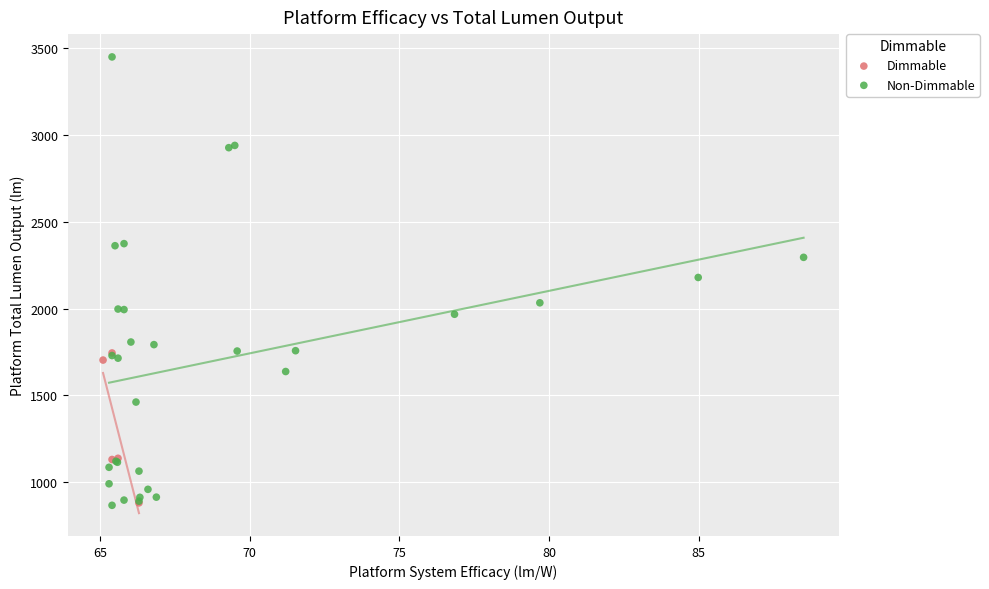

Which series reaches the maximum Y coordinate?

Non-Dimmable